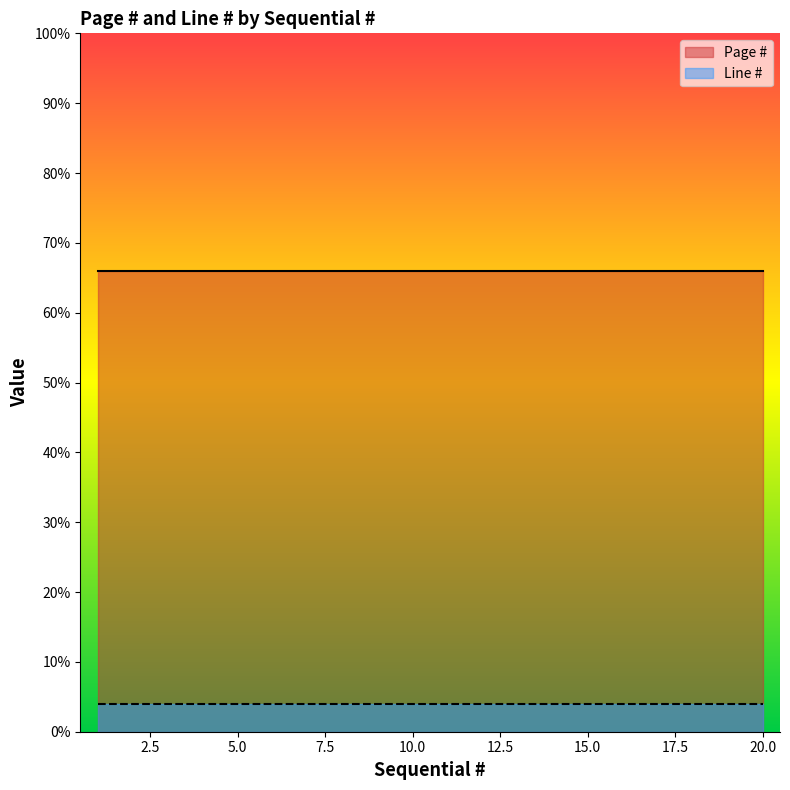

True or false: Line # and Page # cross at least once.

False